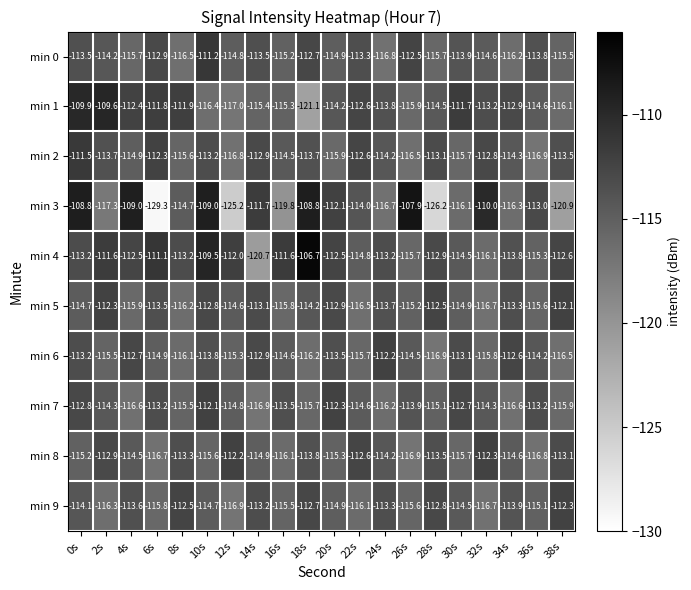

Rank the categories by min 9 value from highest to lowest.

38s, 8s, 18s, 28s, 14s, 24s, 4s, 34s, 0s, 30s, 10s, 20s, 36s, 16s, 26s, 6s, 22s, 2s, 32s, 12s